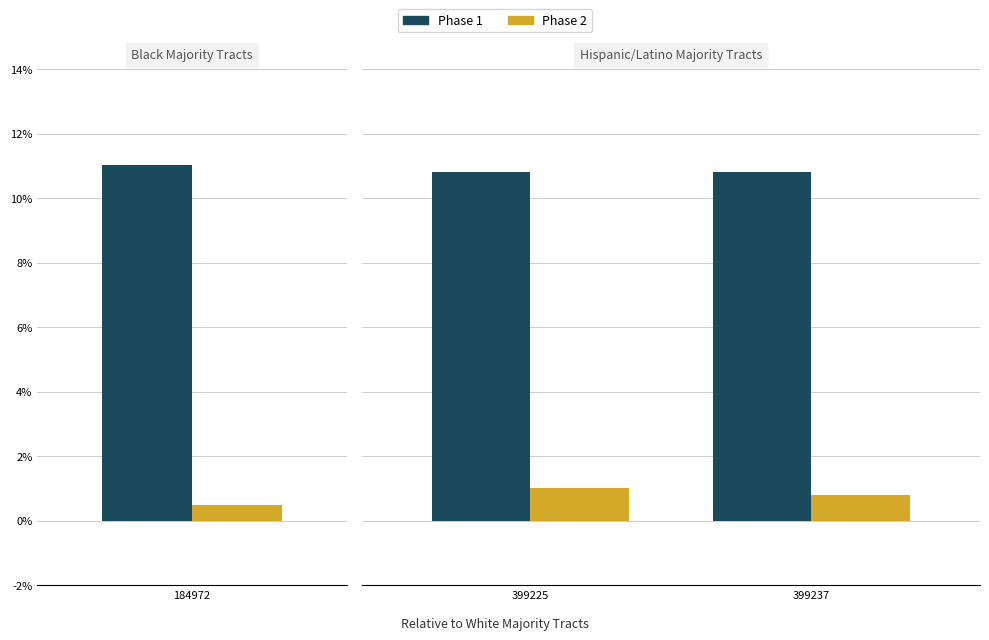

Rank the series by their maximum value, from highest to lowest.

Phase 1, Phase 2